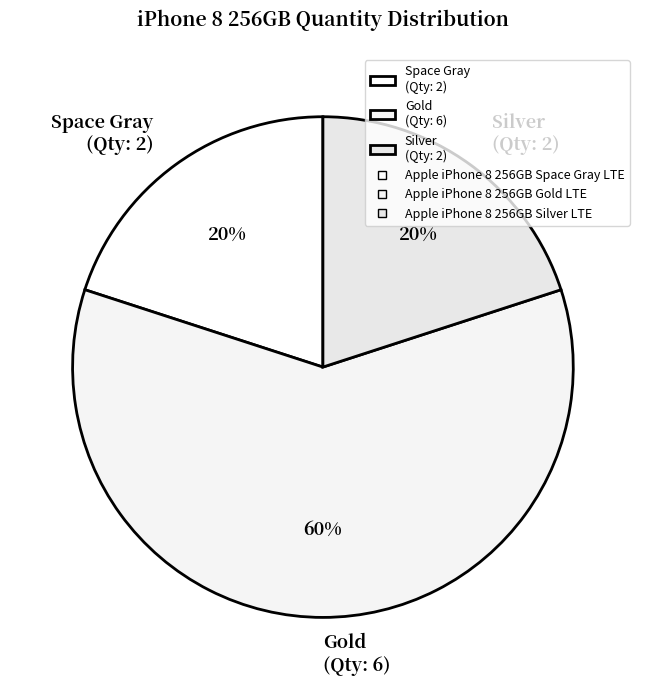

Which category has the biggest portion of the pie?

Gold (Qty: 6)